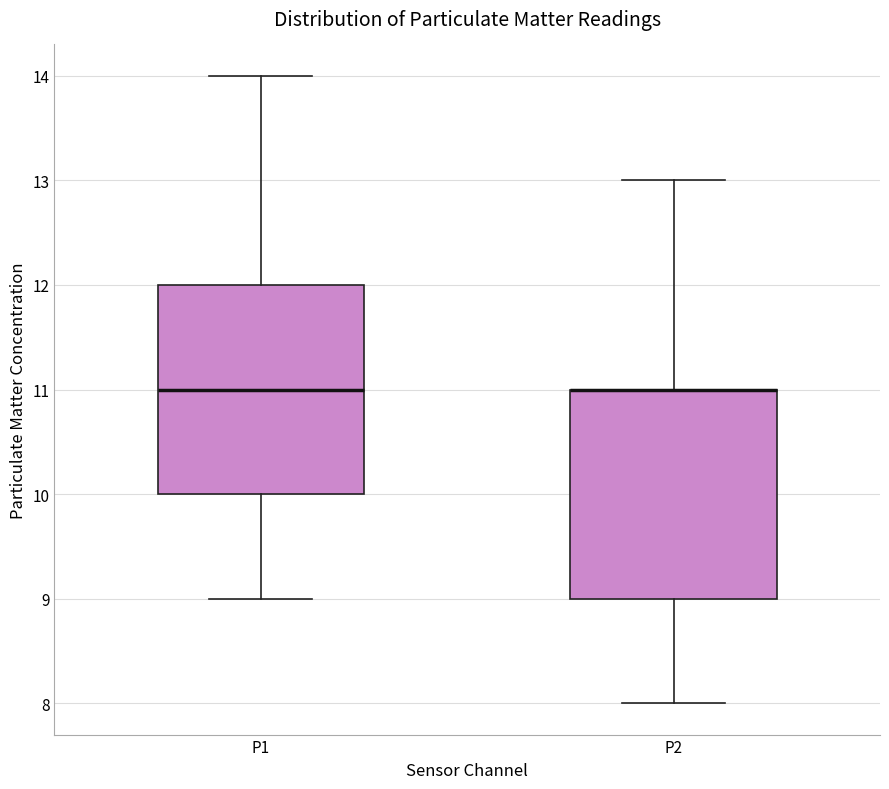

Reading left to right, read every box against the y-axis: the position of its median line, the range the box covers, and the ends of its whiskers. The values are not printed on the chart, so give them approximately, as read against the axis.

P1: median 11, box 10 to 12, whiskers 9 to 14
P2: median 11 (drawn on the box's upper edge), box 9 to 11, whiskers 8 to 13